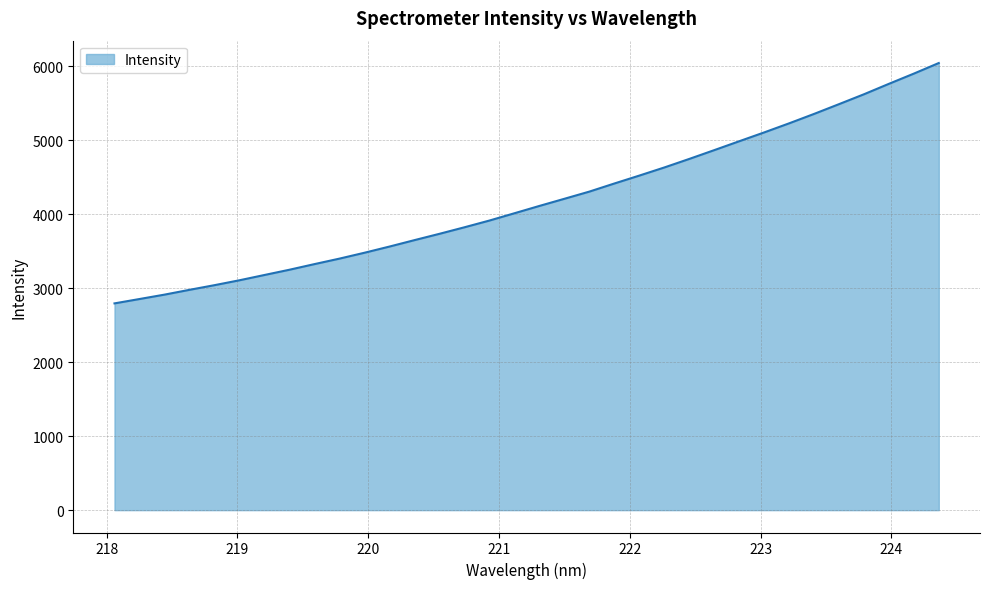

What is the maximum value shown in the chart?

6046.3